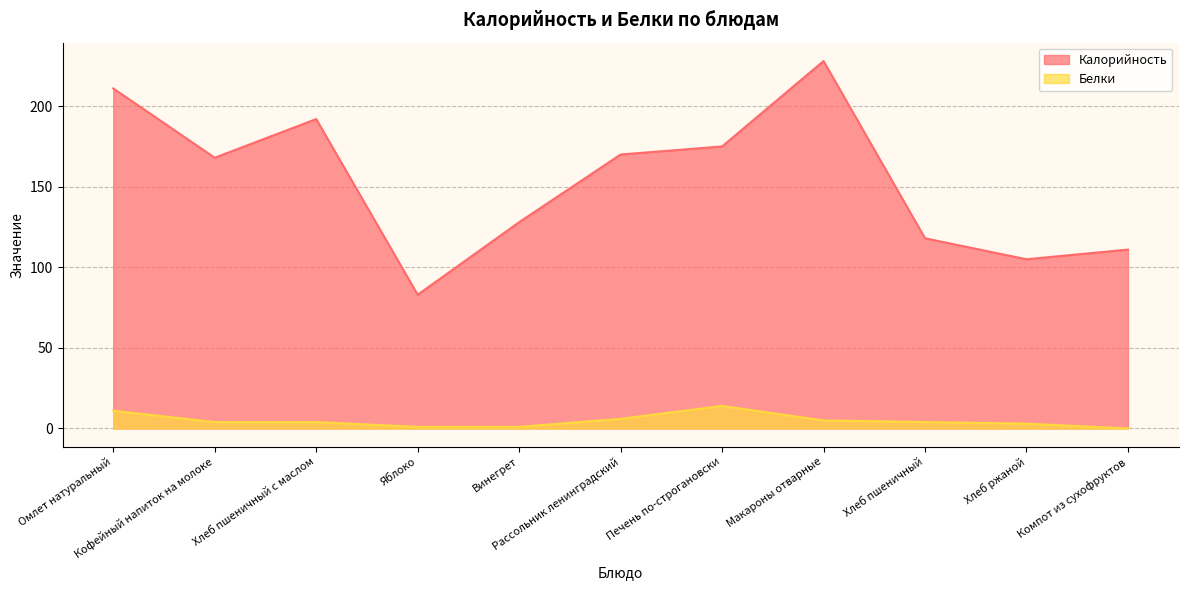

What is the average value of the Белки series?

5